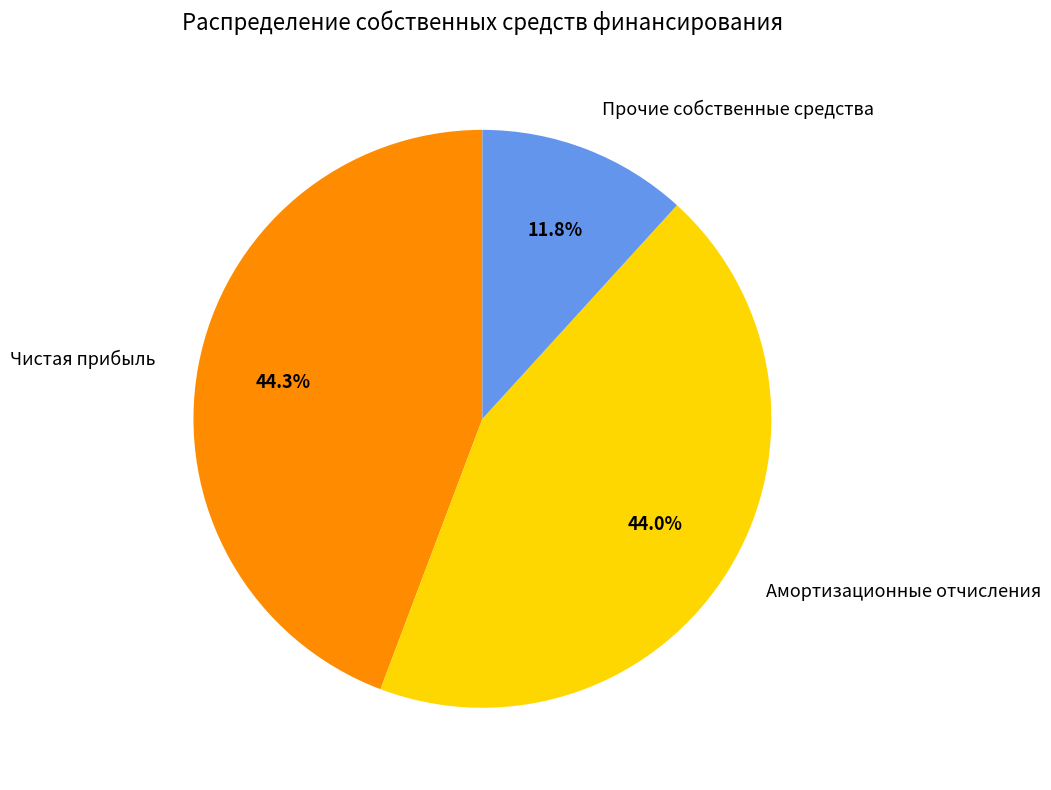

Does Чистая прибыль account for over 50% of the chart?

No